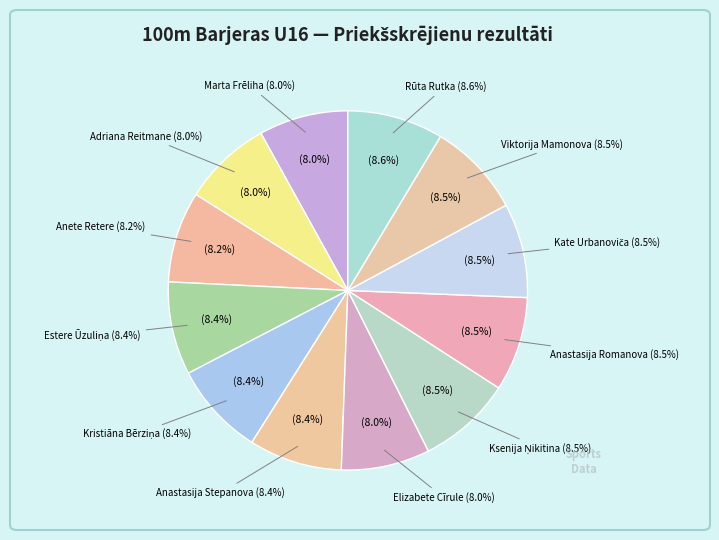

Which category has the biggest portion of the pie?

Rūta Rutka